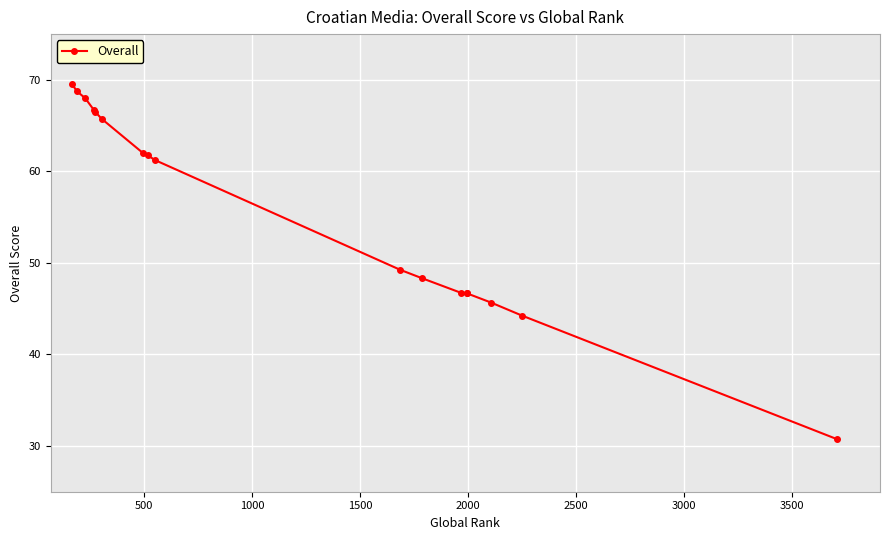

The chart shows a value of 101.0 at 1500. True or false?

False